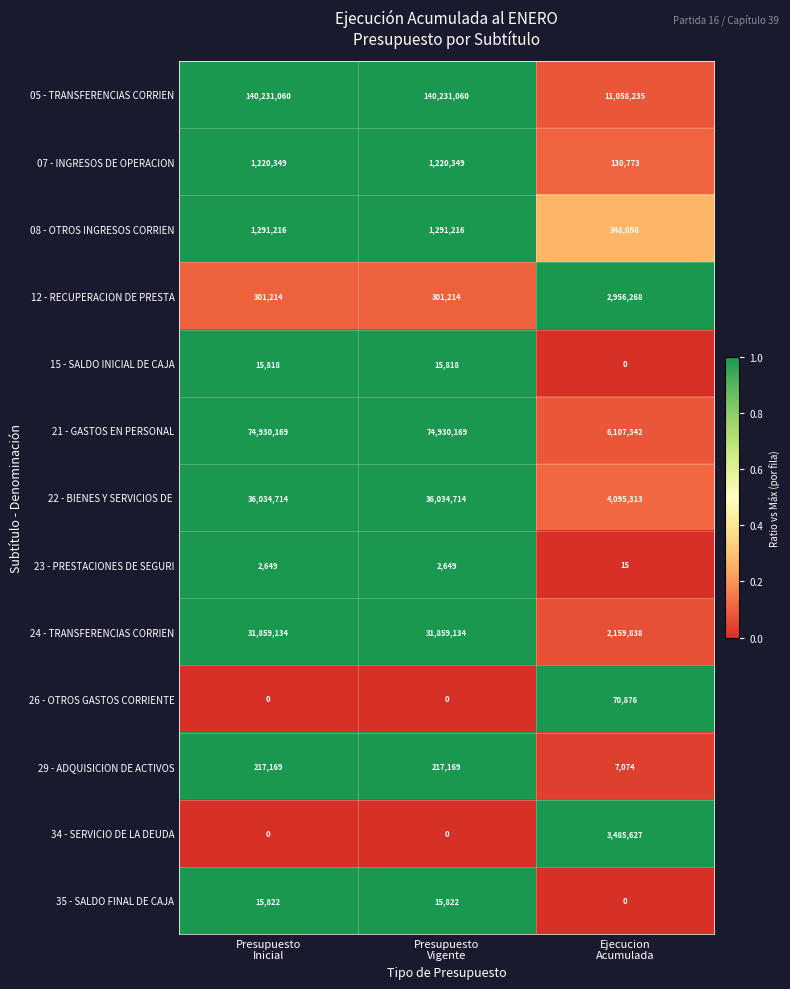

What is the maximum value shown in the chart?

140231060